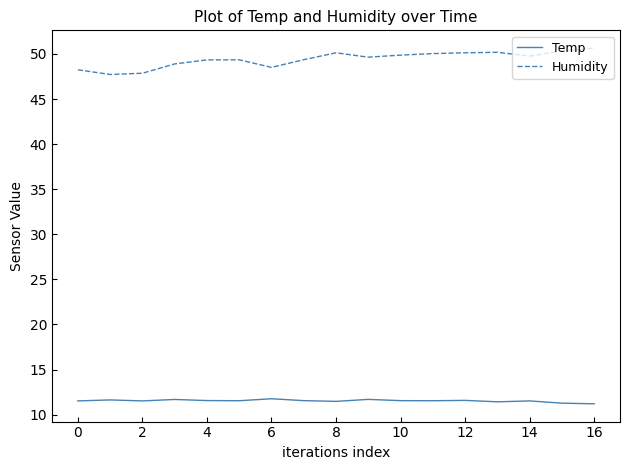

Which series has the largest total across all categories?

Humidity